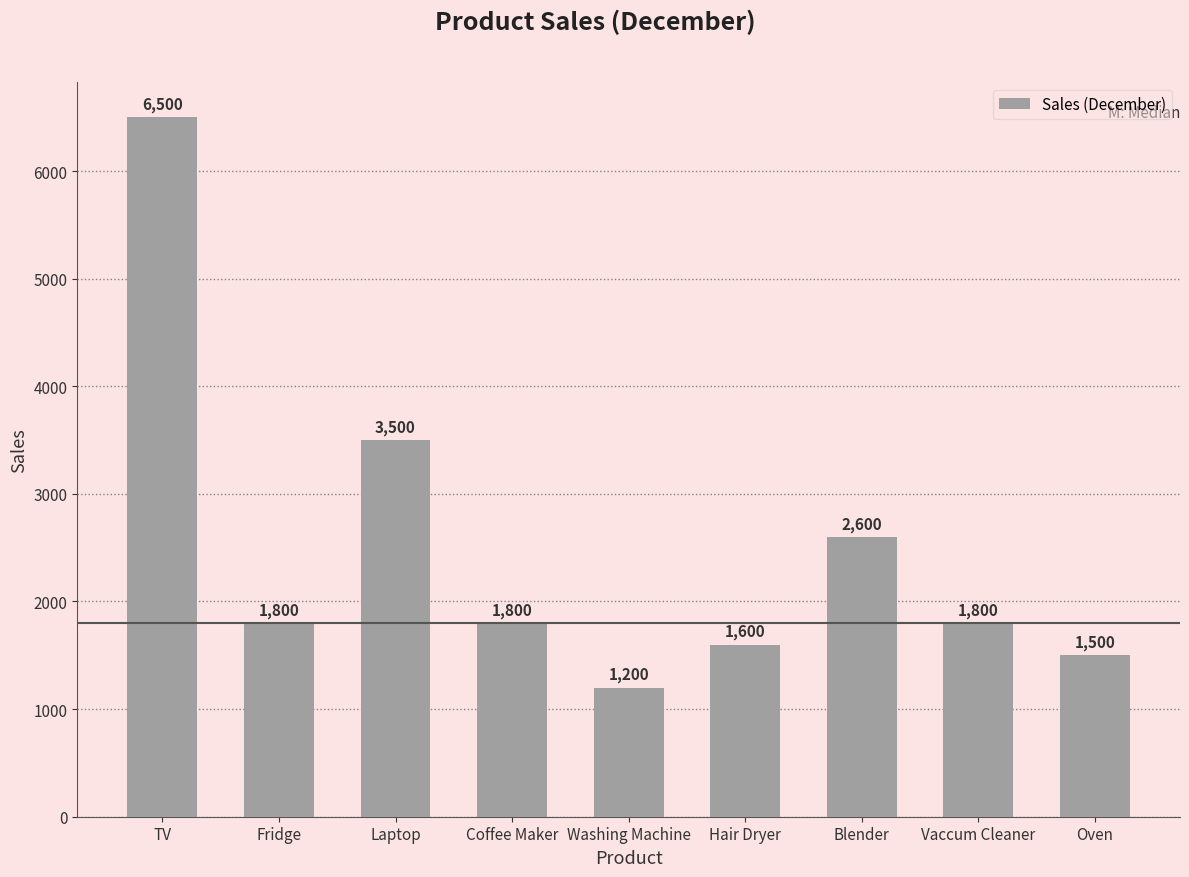

Reading left to right, extract all data points from this chart.

TV=6500	Fridge=1800	Laptop=3500	Coffee Maker=1800	Washing Machine=1200	Hair Dryer=1600	Blender=2600	Vaccum Cleaner=1800	Oven=1500